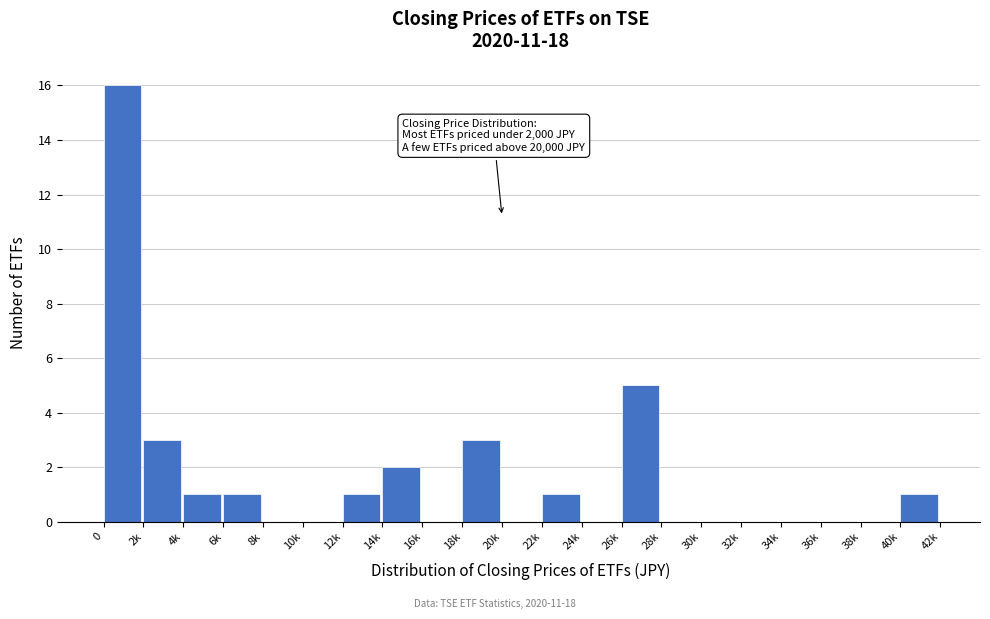

Reading left to right, transcribe all the data shown in this chart.

0=16	2k=3	4k=1	6k=1	8k=0	10k=0	12k=1	14k=2	16k=0	18k=3	20k=0	22k=1	24k=0	26k=5	28k=0	30k=0	32k=0	34k=0	36k=0	38k=0	40k=1